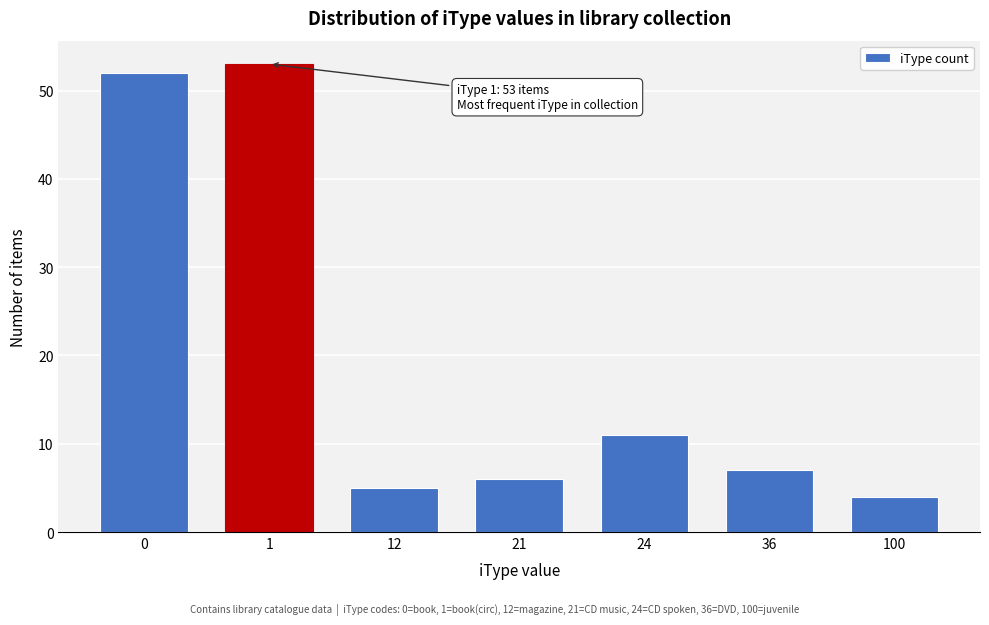

Reading right to left, what are all the values shown in this chart?

4	7	11	6	5	53	52